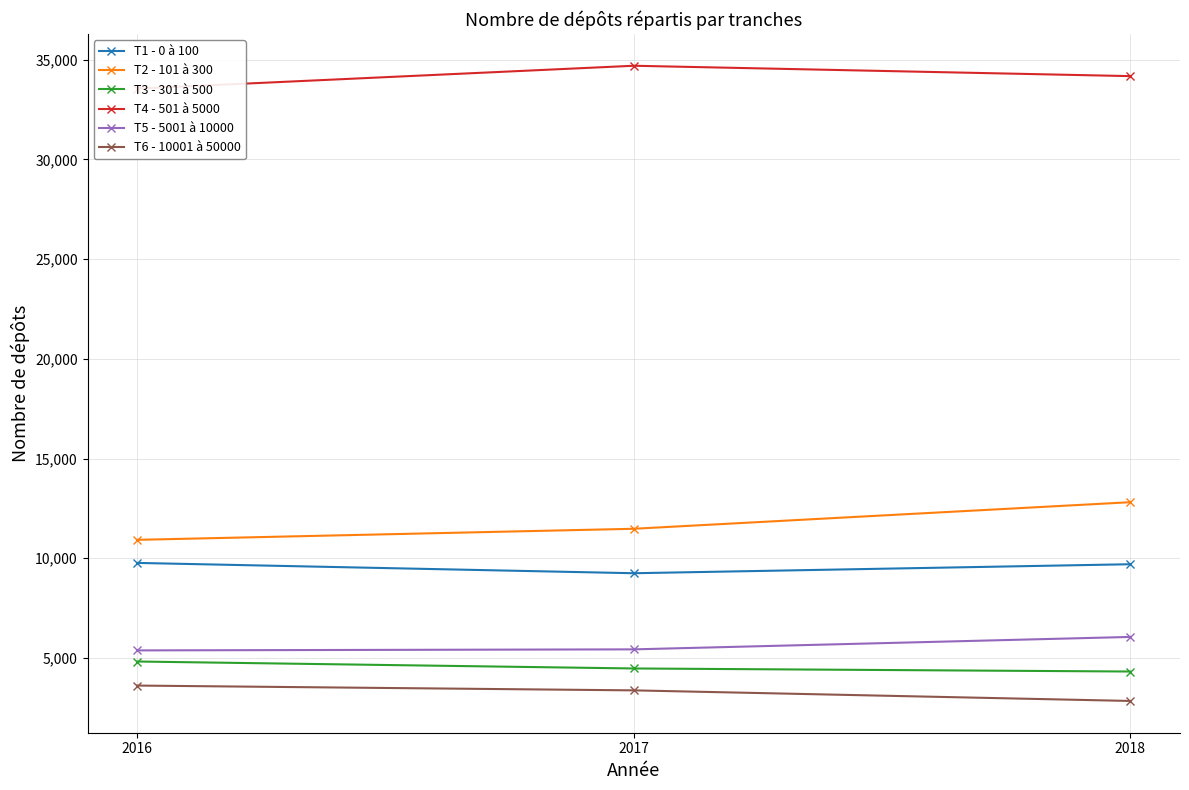

At 2016, list the series in order from largest to smallest.

T4 - 501 à 5000, T2 - 101 à 300, T1 - 0 à 100, T5 - 5001 à 10000, T3 - 301 à 500, T6 - 10001 à 50000